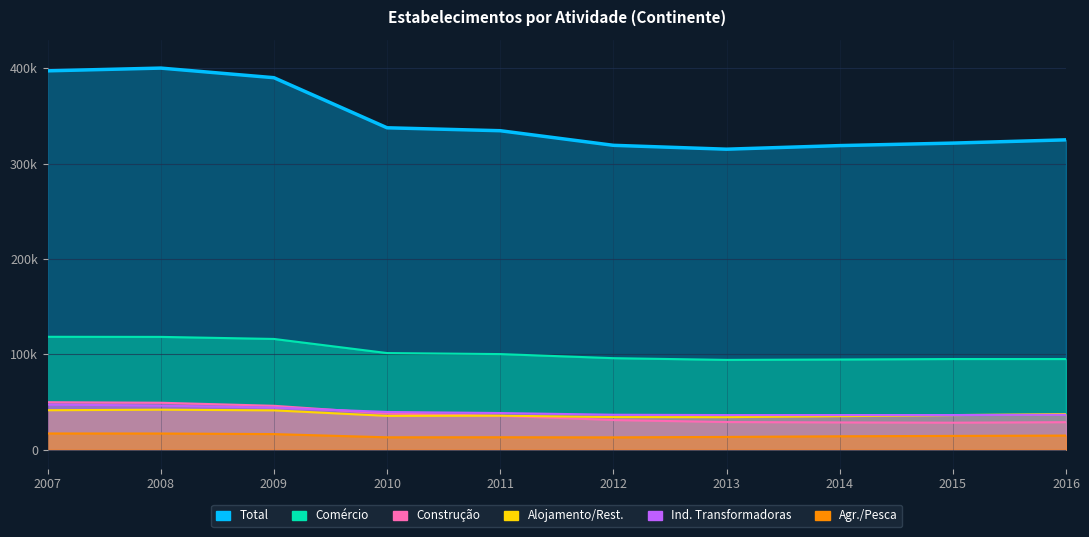

What is the total value across all series at 2016?

536881